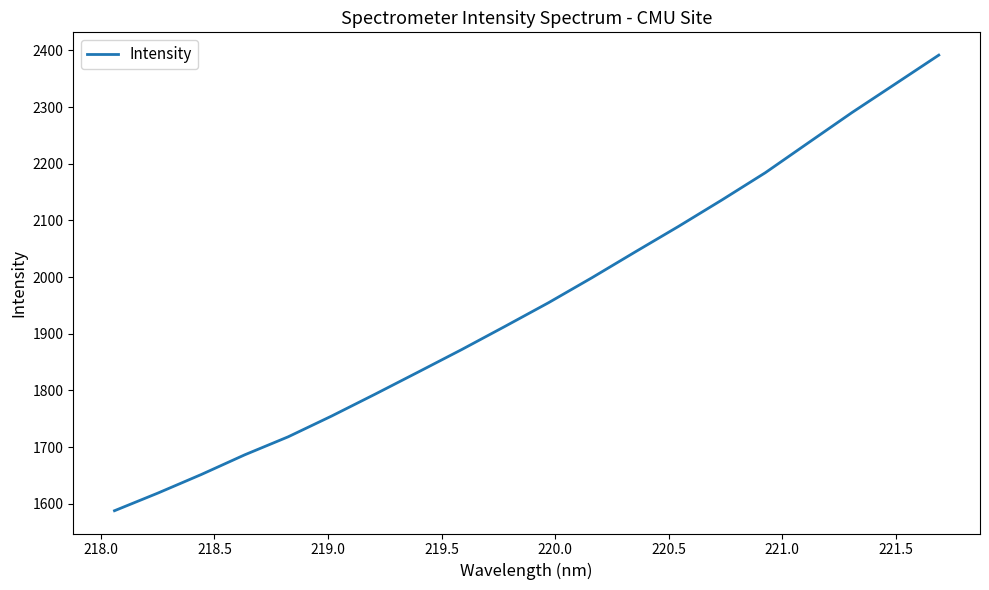

What is the difference between the maximum and second lowest values?

773.0